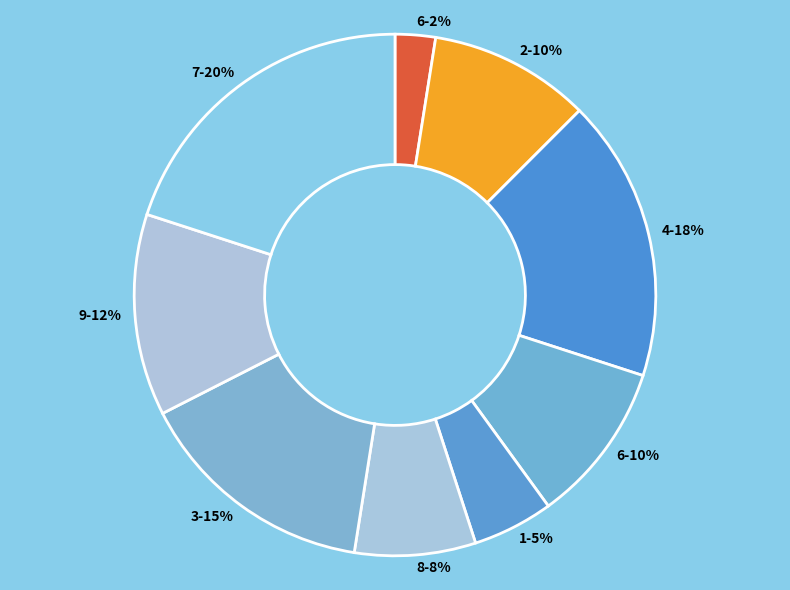

Rank the categories by value from highest to lowest.

7, 4, 3, 9, 2, 6, 8, 1, 6